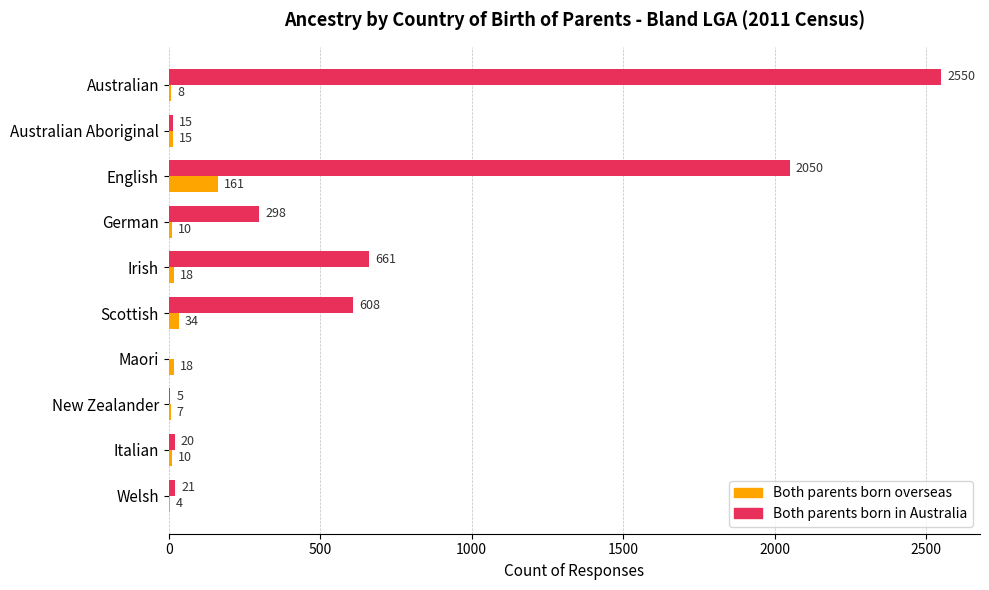

The value of Both parents born in Australia at Australian is 2550. True or false?

True